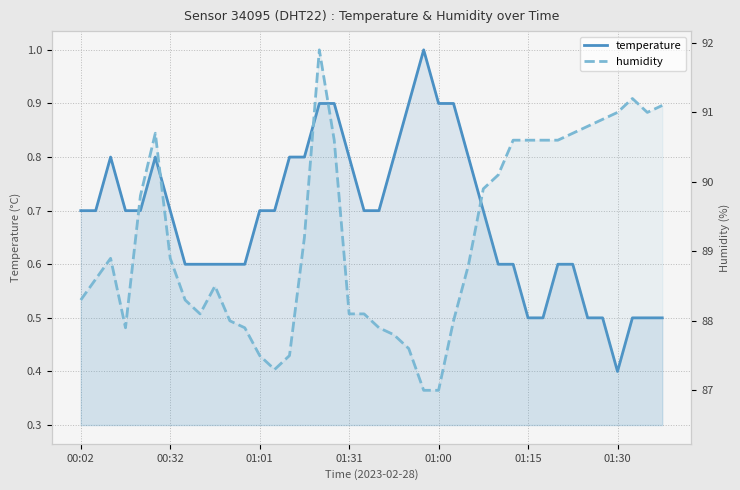

What are all the series names shown in the legend?

temperature, humidity